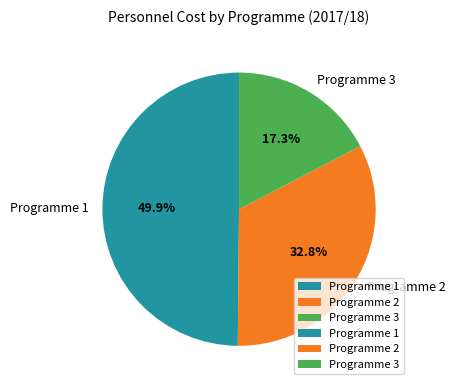

Is there a majority slice in this chart?

No